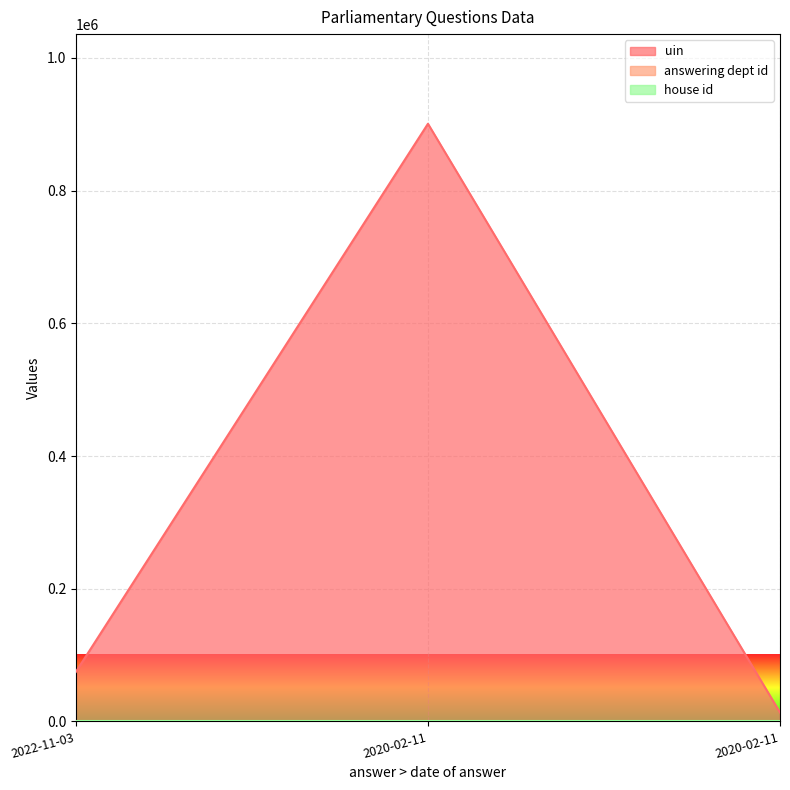

What is the average value of the answering dept id series?

17